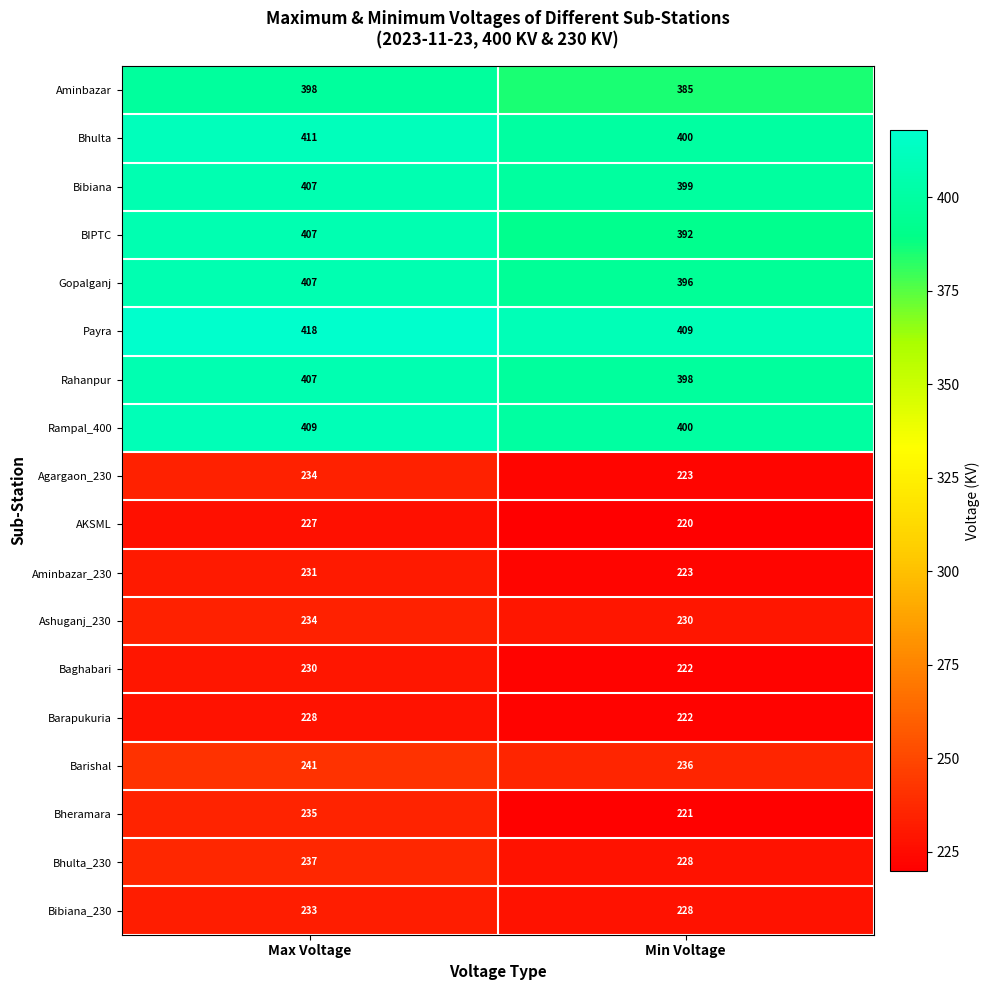

What is the difference between the maximum and minimum values in the Ashuganj_230 series?

4